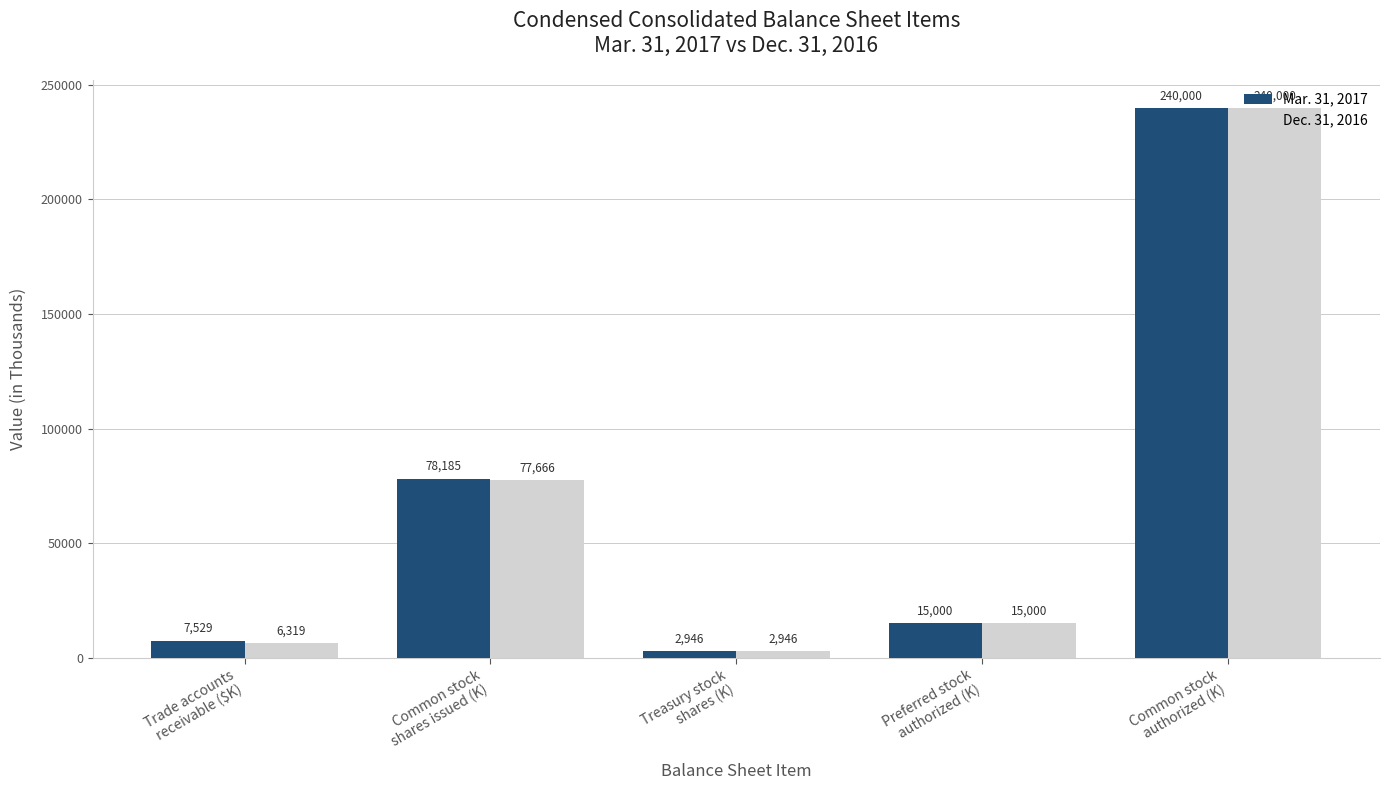

What is the approximate value of Dec. 31, 2016 at Common stock
shares issued (K), to the nearest 10?

77670